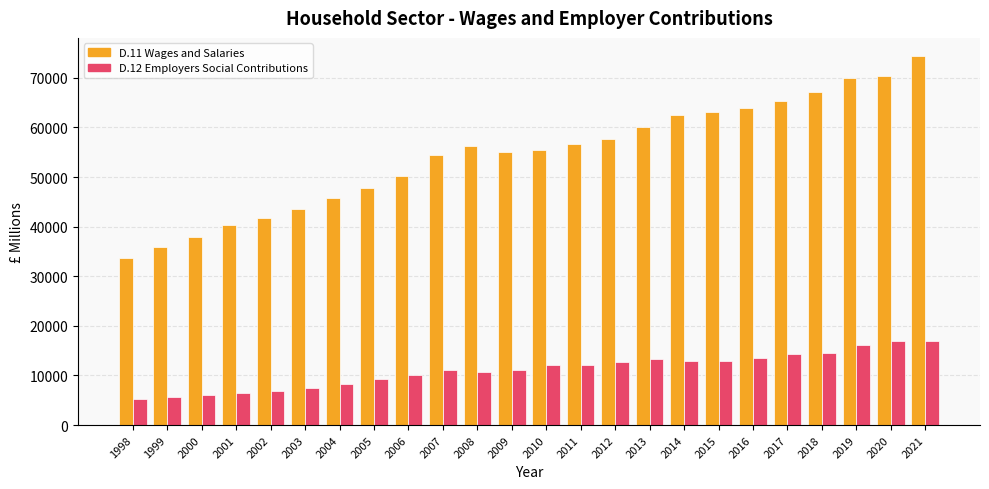

At which label is D.11 Wages and Salaries closest to 54000?

2007